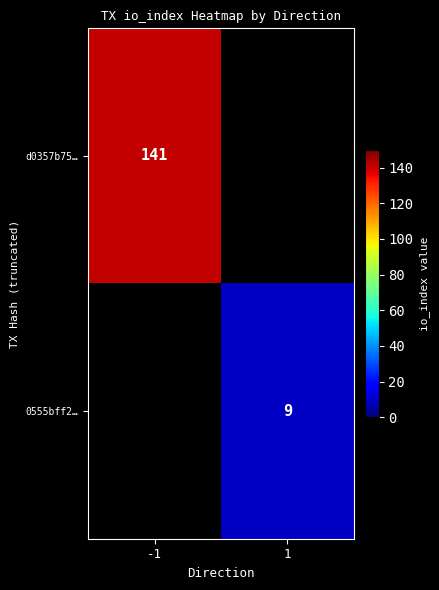

Is it true that 0555bff2… equals 9 at 1?

True